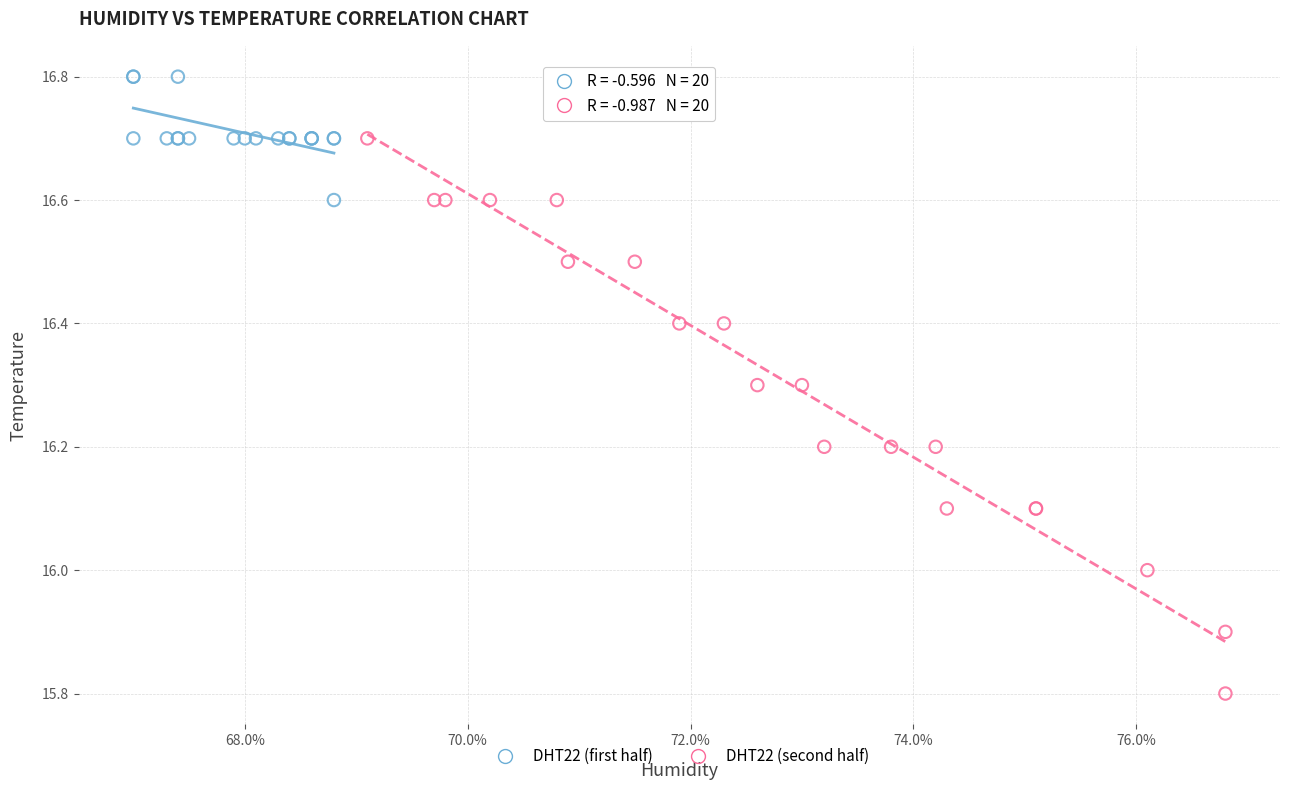

What are all the series names shown in the legend?

DHT22 (first half), DHT22 (second half)